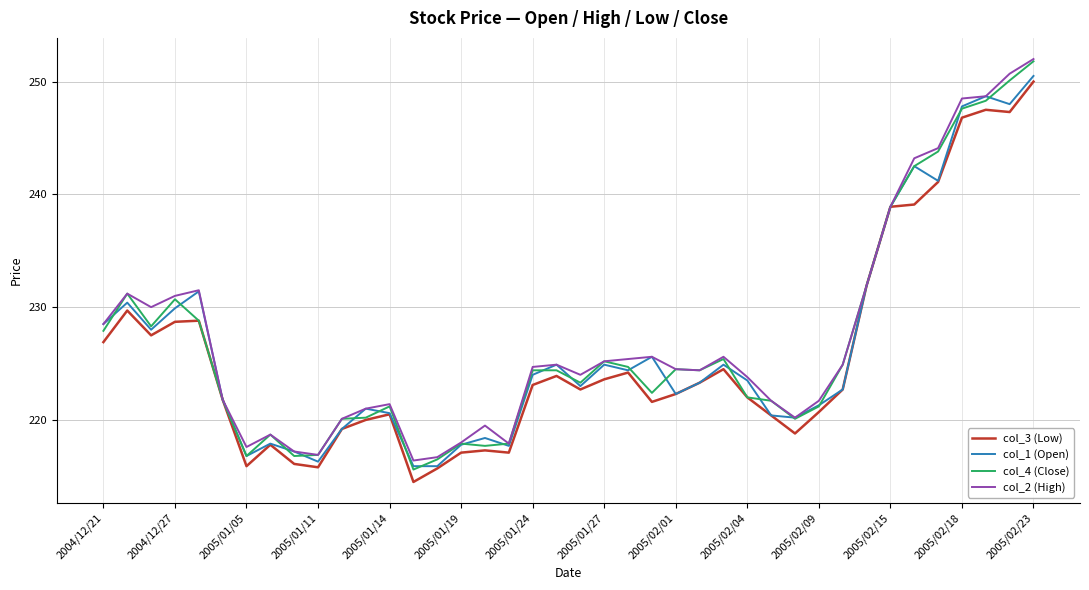

What is the highest value of the col_4 (Close) series?

251.8